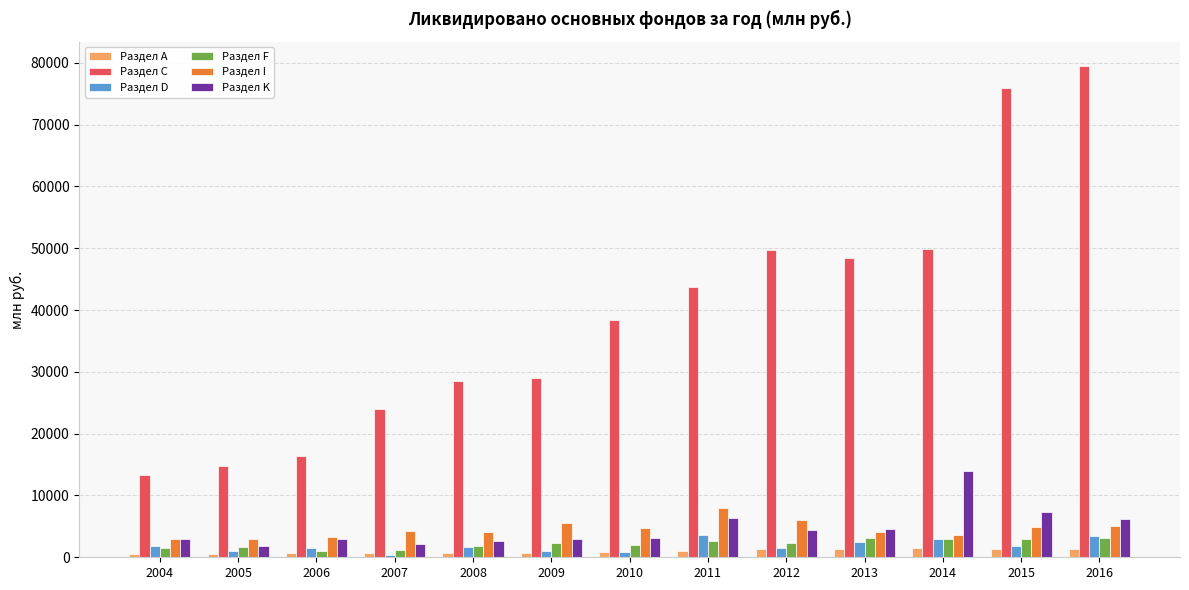

What is the difference between the maximum and second lowest values in the Раздел F series?

1921